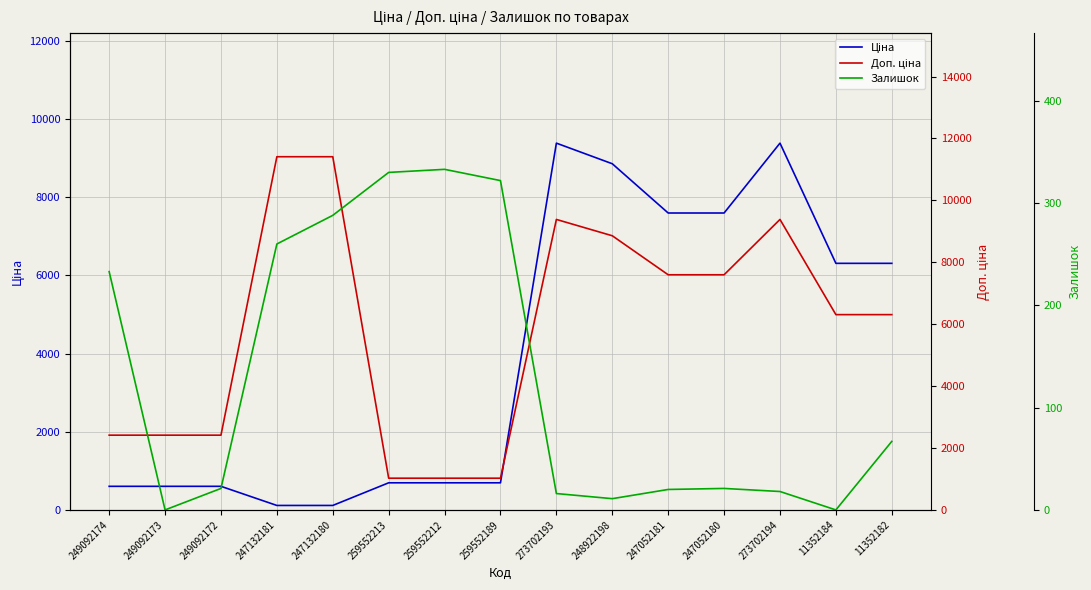

Which category has the highest value across all series?

247132181